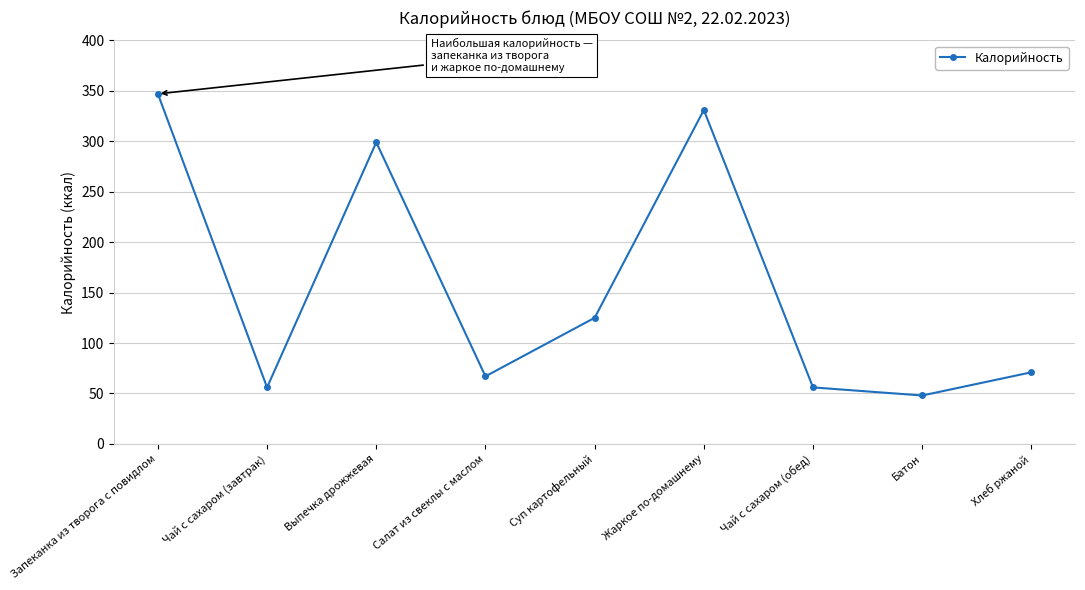

Where is the data nearest to the value 197?

Суп картофельный